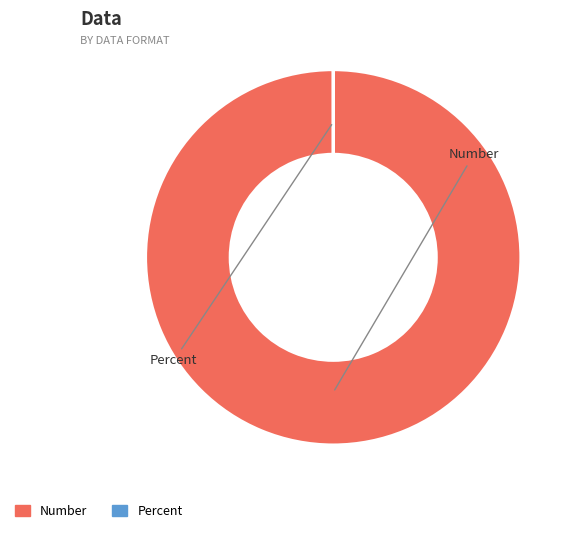

Is Number the majority of the pie?

Yes